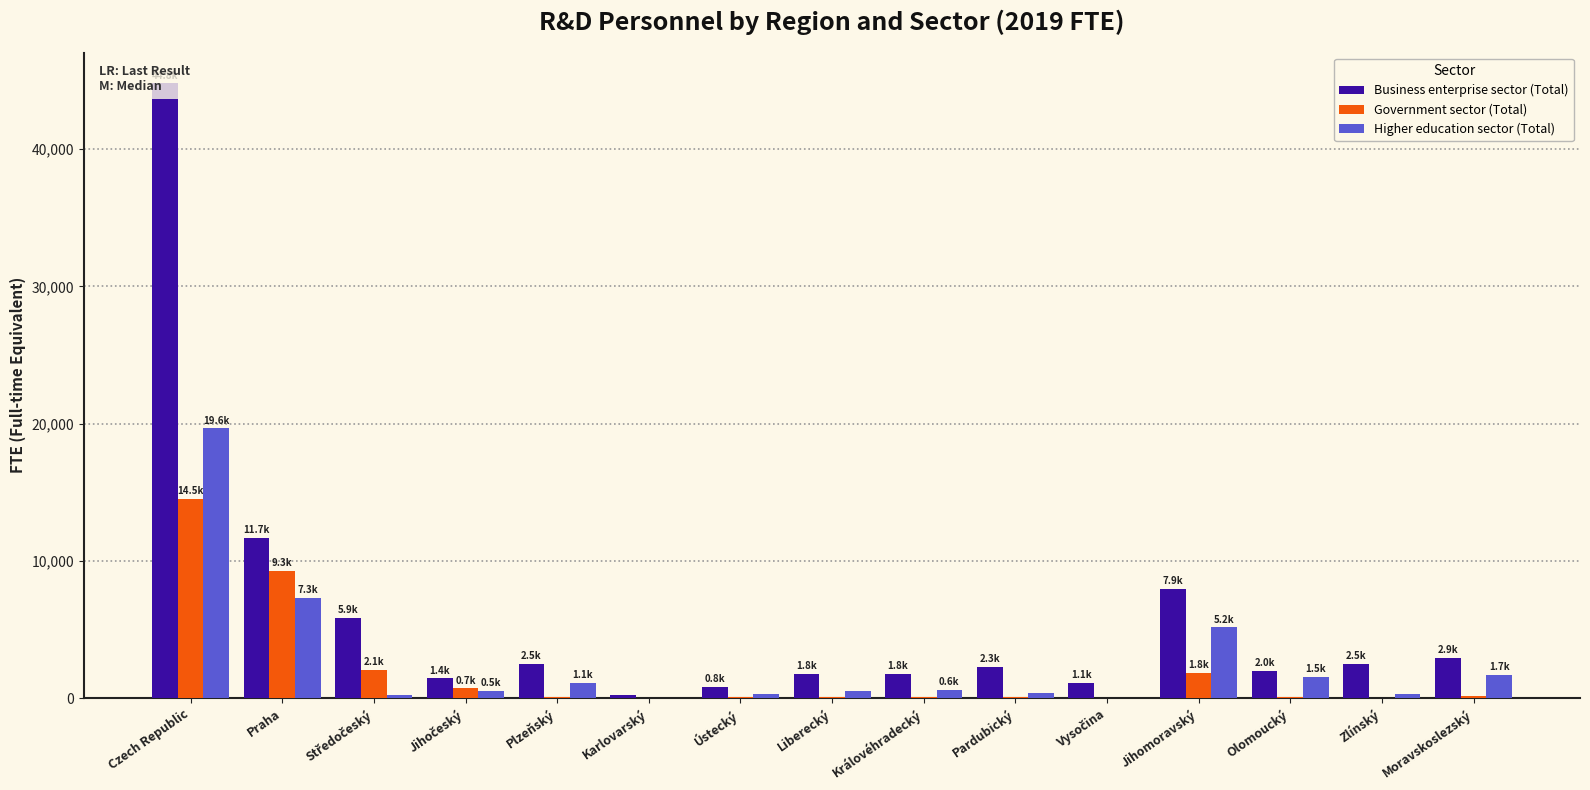

At how many categories does at least one series exceed 266?

14